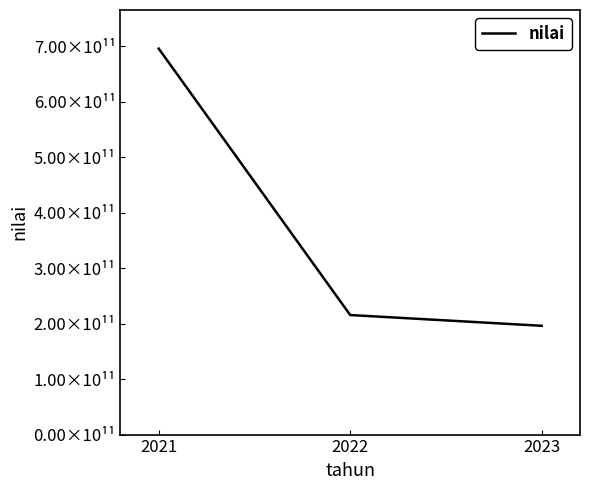

Is this an area chart (filled region under the line)?

No